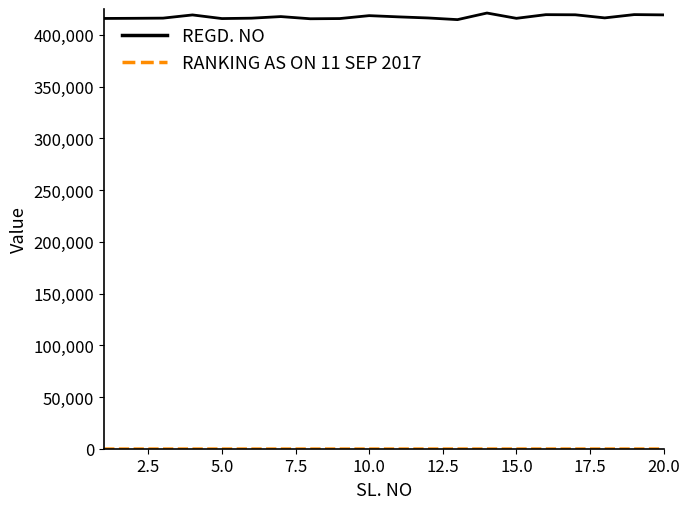

What is the maximum value shown in the chart?

421105